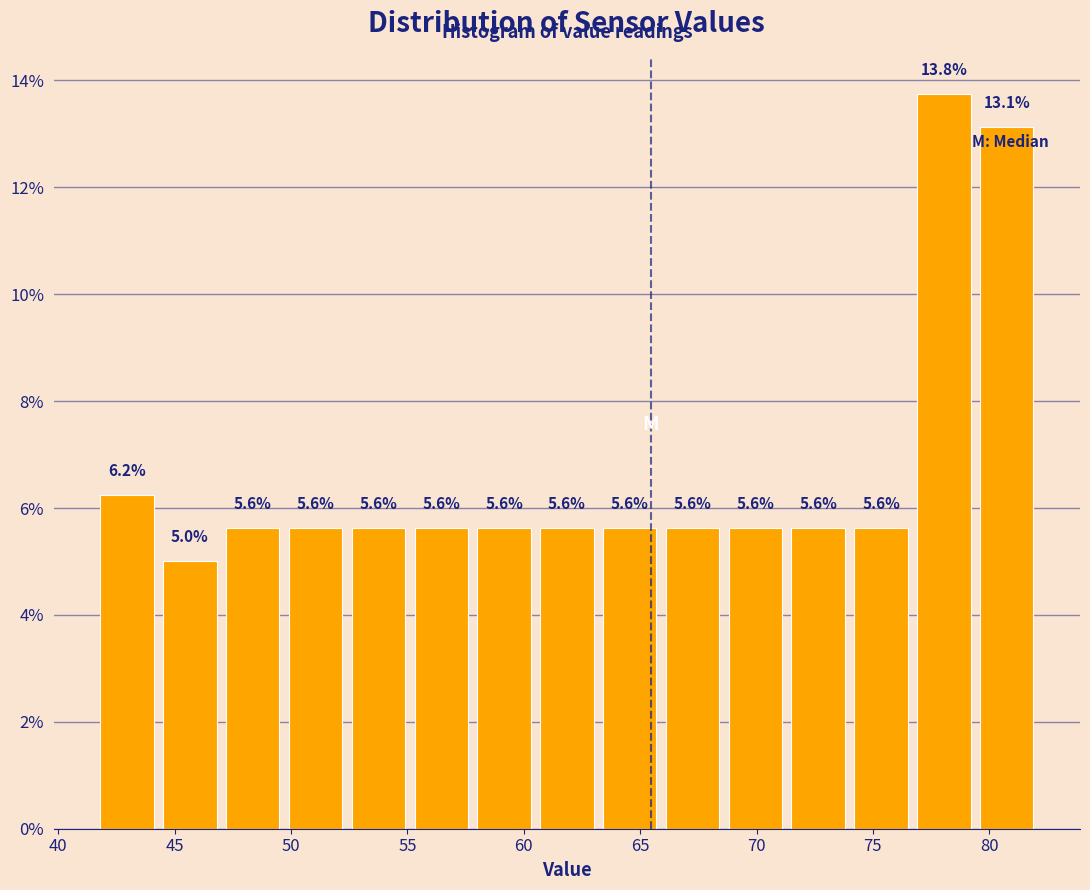

Reading left to right, transcribe this chart: for each bar, give the range it covers on the x-axis and its height. The bar edges are not printed on the chart, so give them approximately, as read against the axis.

41.6 to 44.3: 6.2
44.3 to 47.0: 5.0
47.0 to 49.7: 5.6
49.7 to 52.4: 5.6
52.4 to 55.1: 5.6
55.1 to 57.8: 5.6
57.8 to 60.5: 5.6
60.5 to 63.2: 5.6
63.2 to 65.9: 5.6
65.9 to 68.6: 5.6
68.6 to 71.3: 5.6
71.3 to 74.0: 5.6
74.0 to 76.7: 5.6
76.7 to 79.4: 13.8
79.4 to 82.1: 13.1